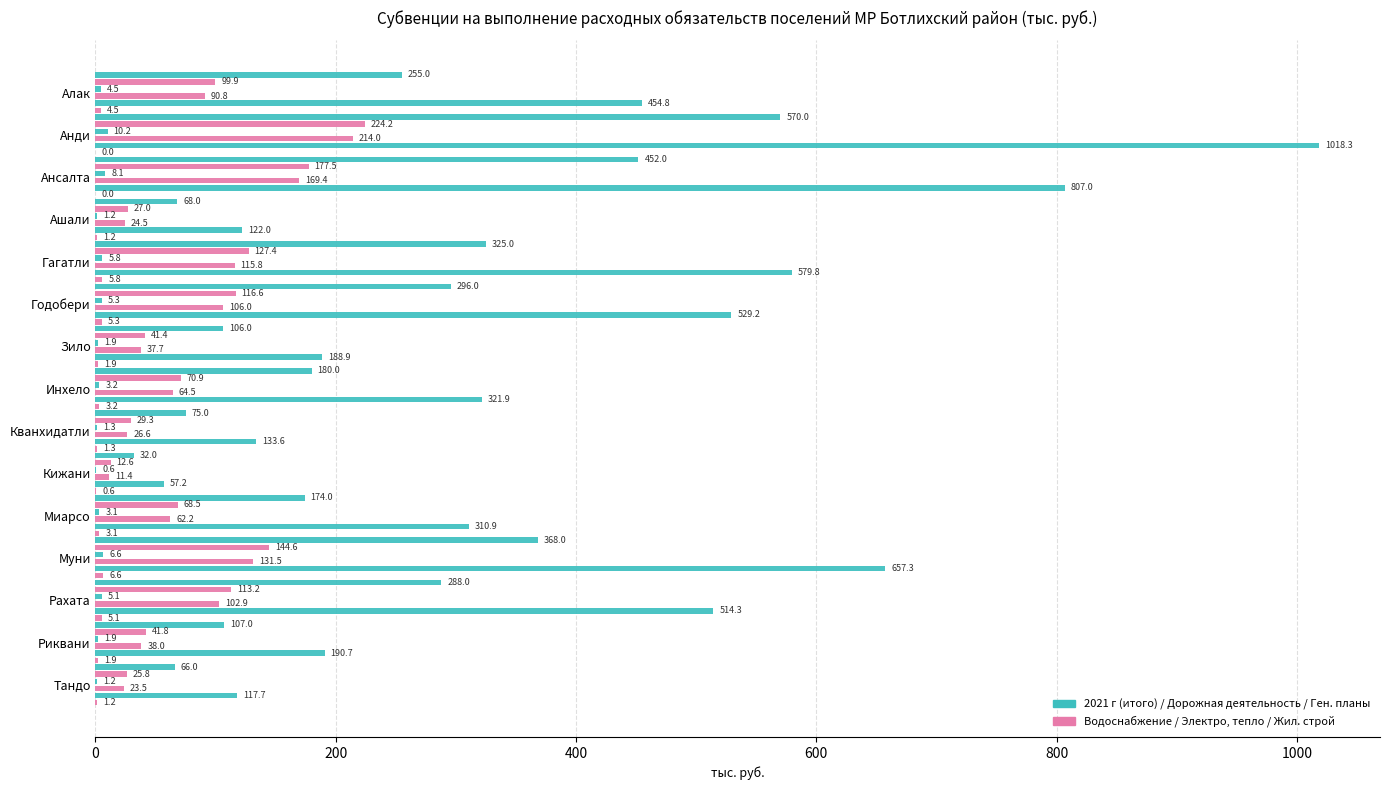

Reading right to left, extract all data points from this chart.

2.1.1. (водоснабжение, водоотведение): 66.0	107.0	288.0	368.0	174.0	32.0	75.0	180.0	106.0	296.0	325.0	68.0	452.0	570.0	255.0
2.1.2. Дорожная деятельность (0409): 25.8	41.8	113.2	144.6	68.5	12.6	29.3	70.9	41.4	116.6	127.4	27.0	177.5	224.2	99.9
2.1.3. созд. услов. для жил/строя: 1.2	1.9	5.1	6.6	3.1	0.6	1.3	3.2	1.9	5.3	5.8	1.2	8.1	10.2	4.5
2.1.4. электро, тепло: 23.5	38.0	102.9	131.5	62.2	11.4	26.6	64.5	37.7	106.0	115.8	24.5	169.4	214.0	90.8
2021 г (итого): 117.7	190.7	514.3	657.3	310.9	57.2	133.6	321.9	188.9	529.2	579.8	122.0	807.0	1018.3	454.8
2.1.5. утв ген планов (0401): 1.2	1.9	5.1	6.6	3.1	0.6	1.3	3.2	1.9	5.3	5.8	1.2	0.0	0.0	4.5